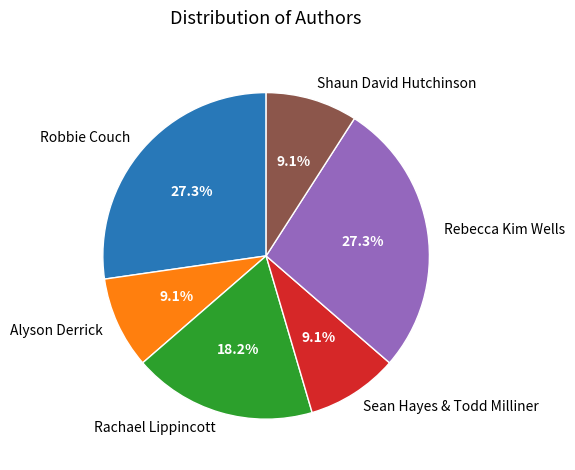

How many slices are in this pie chart?

6